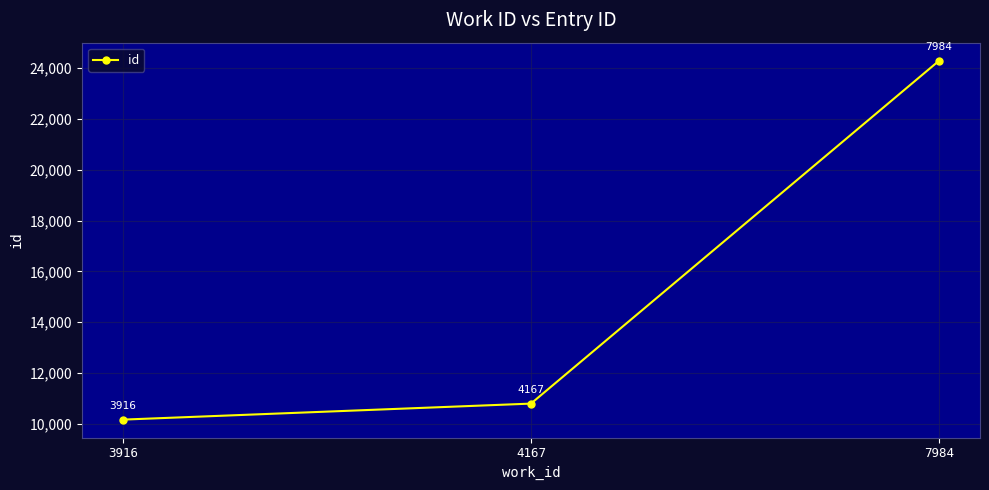

What is the change in value from 3916 to 7984?

+14136